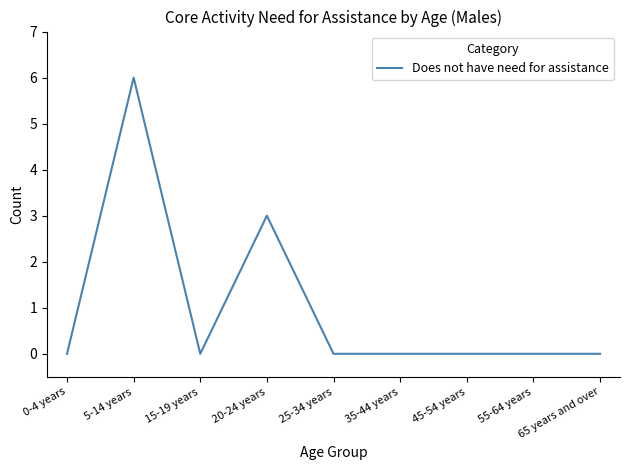

What position from the left is 0-4 years?

1